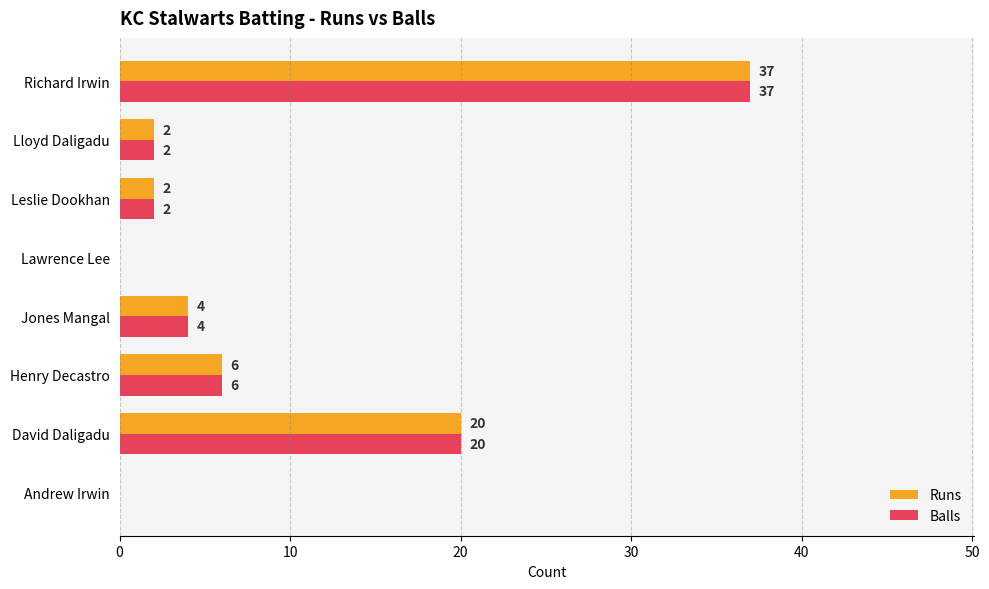

The Balls series shows 6 at Henry Decastro. True or false?

True